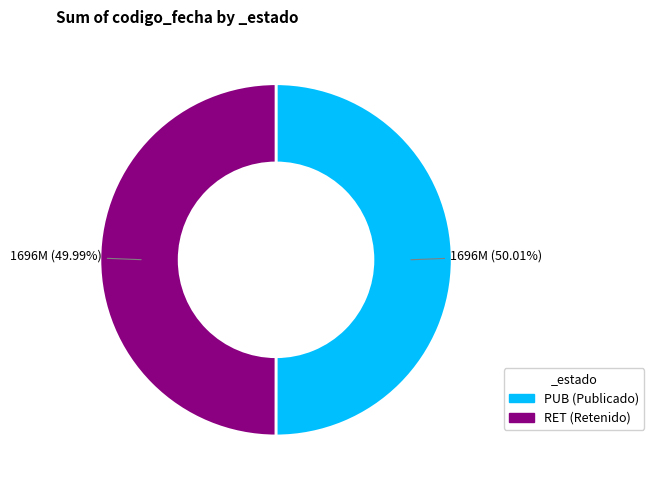

Does any single category account for the majority?

Yes